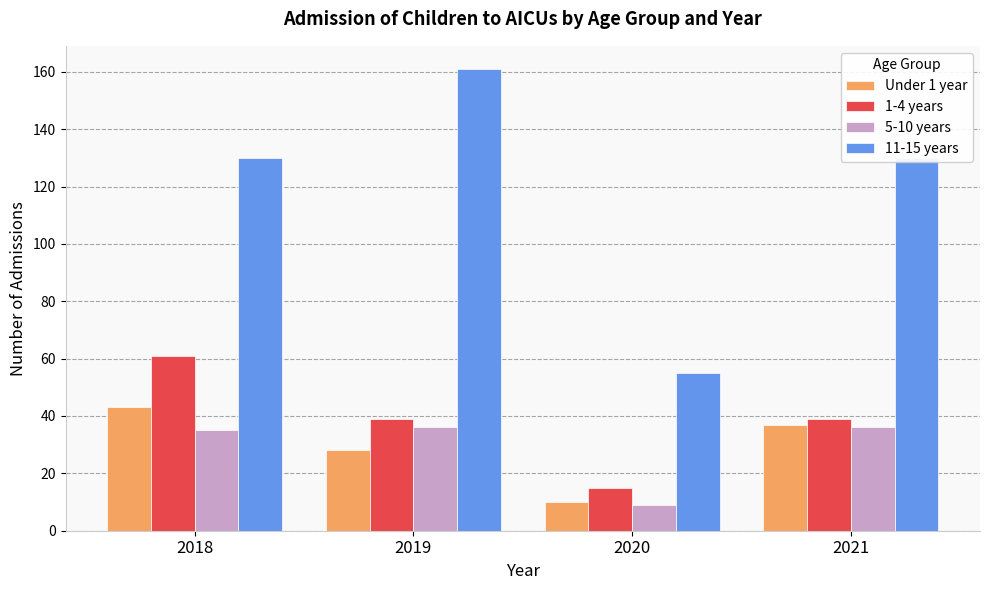

What is the sum of all 11-15 years values?

476